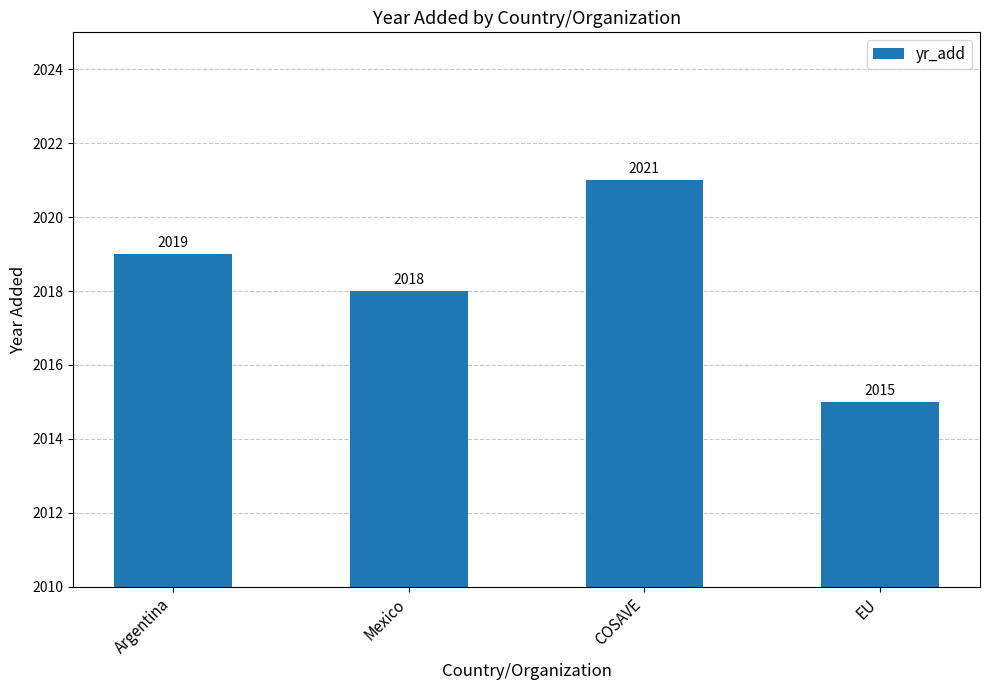

Rank the categories by value from highest to lowest.

COSAVE, Argentina, Mexico, EU